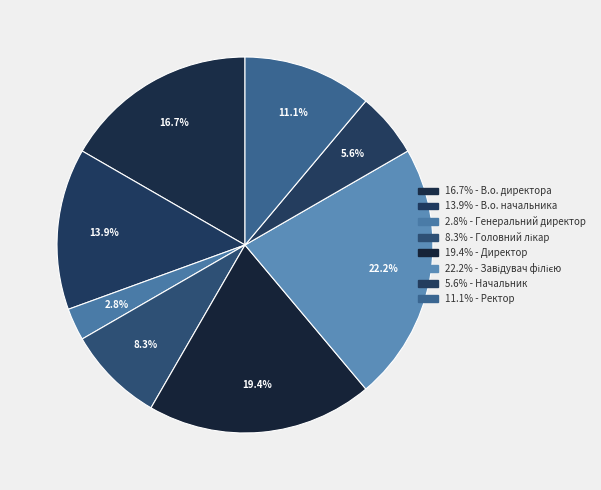

How many slices are in this pie chart?

8